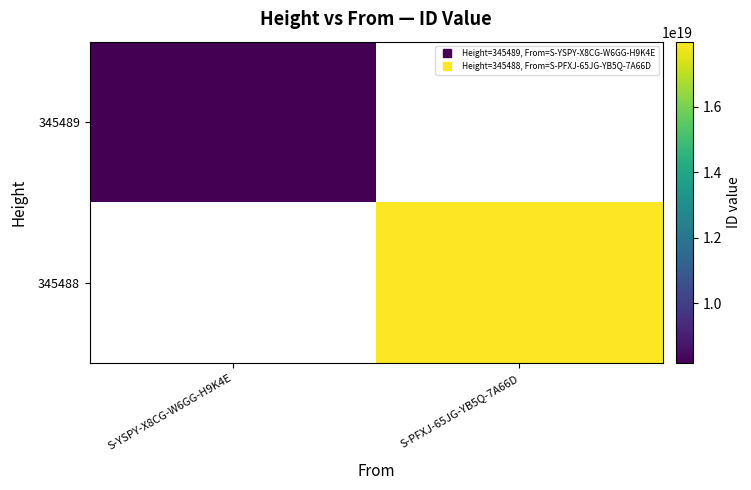

The 345489 series shows 2120464648912058880.0 at S-YSPY-X8CG-W6GG-H9K4E. True or false?

False